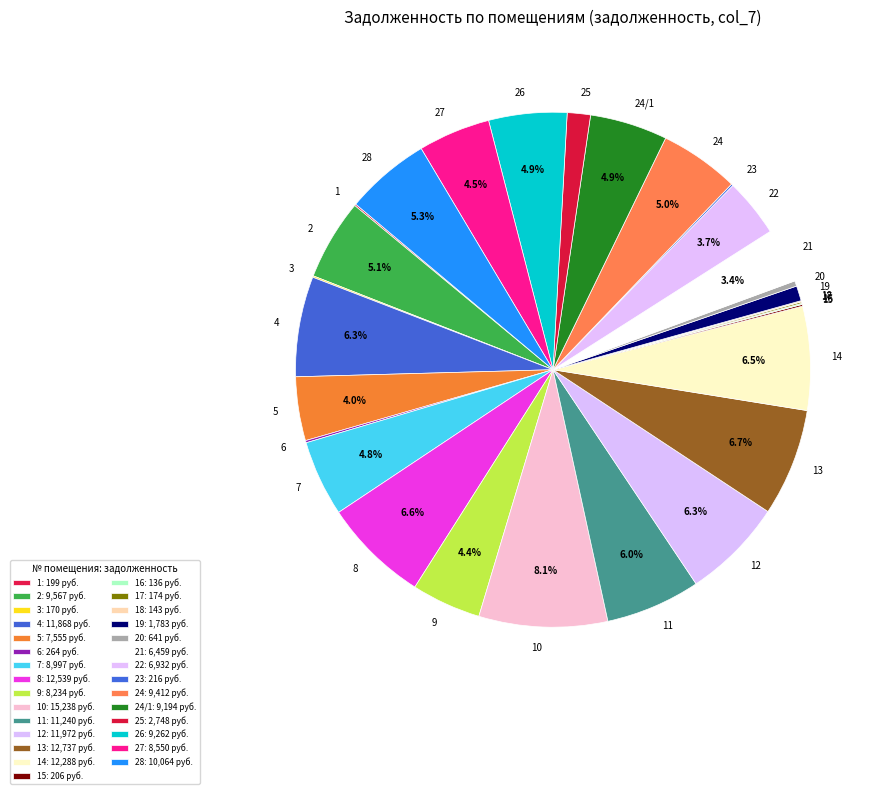

Do 28 and 4 together represent more than half of the pie?

No